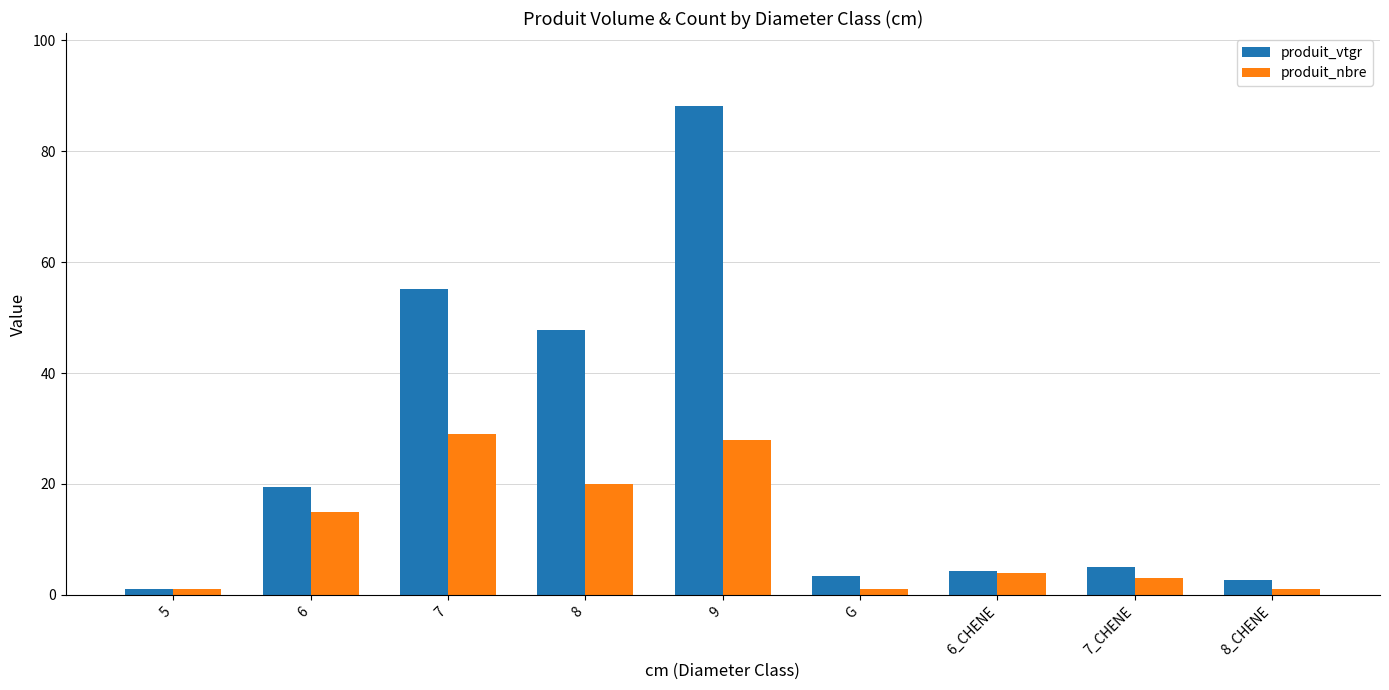

What is the sum of all produit_vtgr values?

226.9